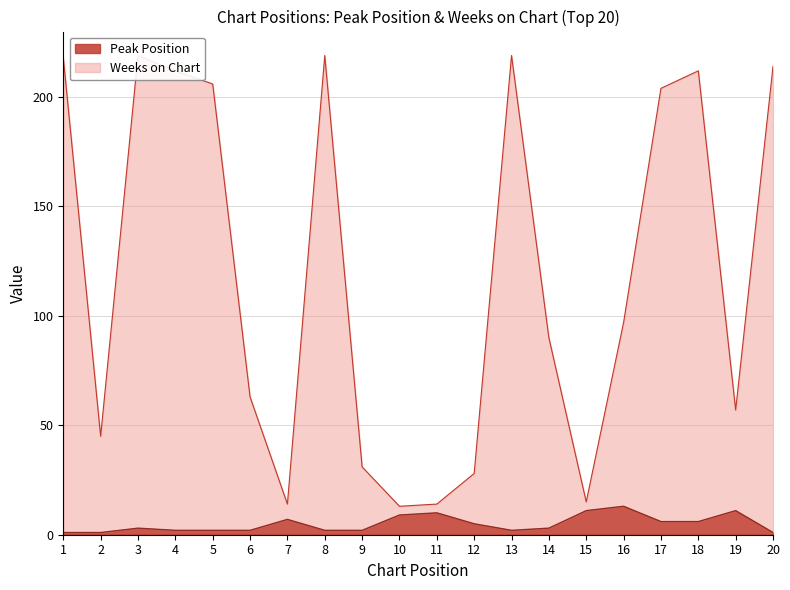

Where is the first local minimum for Peak Position?

13